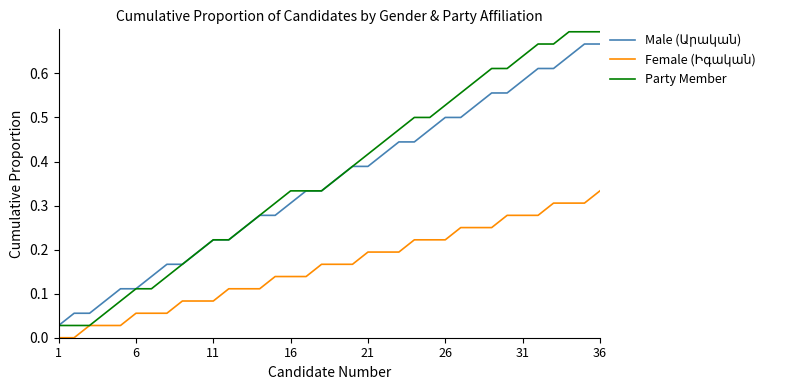

Which series has the largest total across all categories?

Party Member